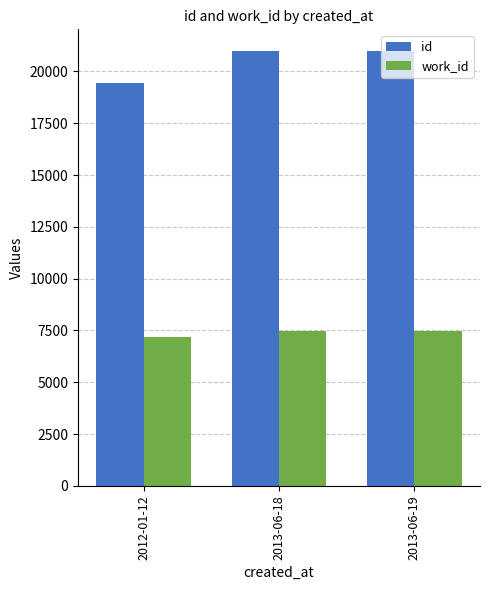

Where is id nearest to the value 20214?

2013-06-18